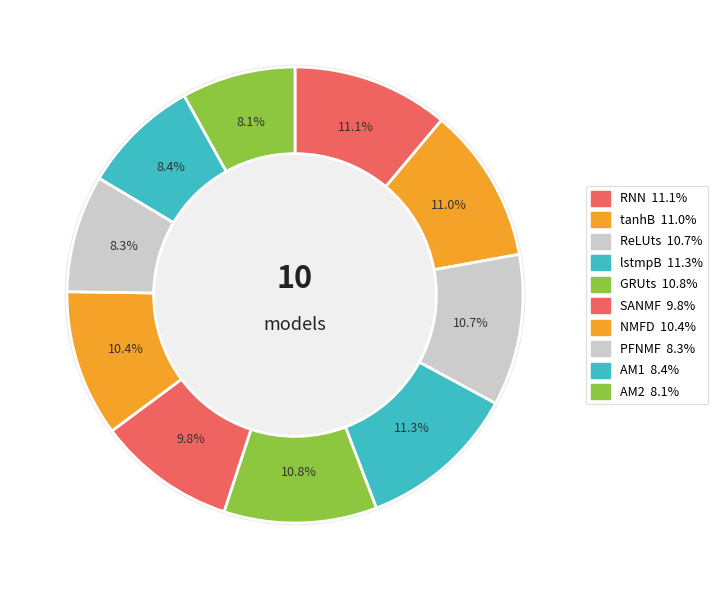

What is the smallest slice in the pie chart?

AM2